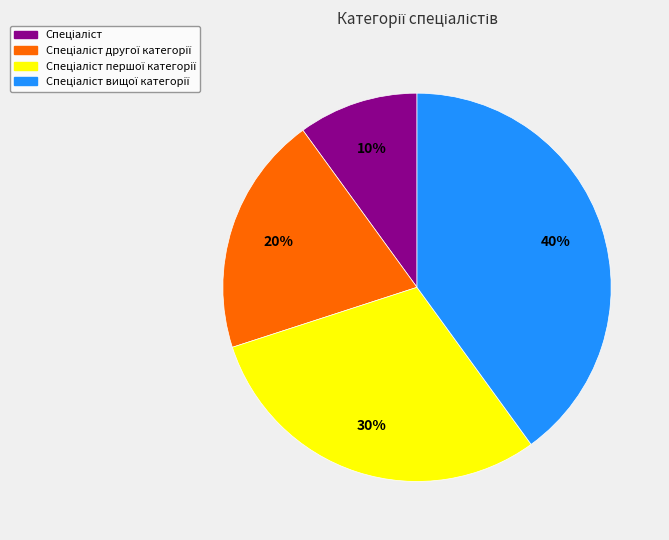

Is there any slice that represents more than half of the pie?

No